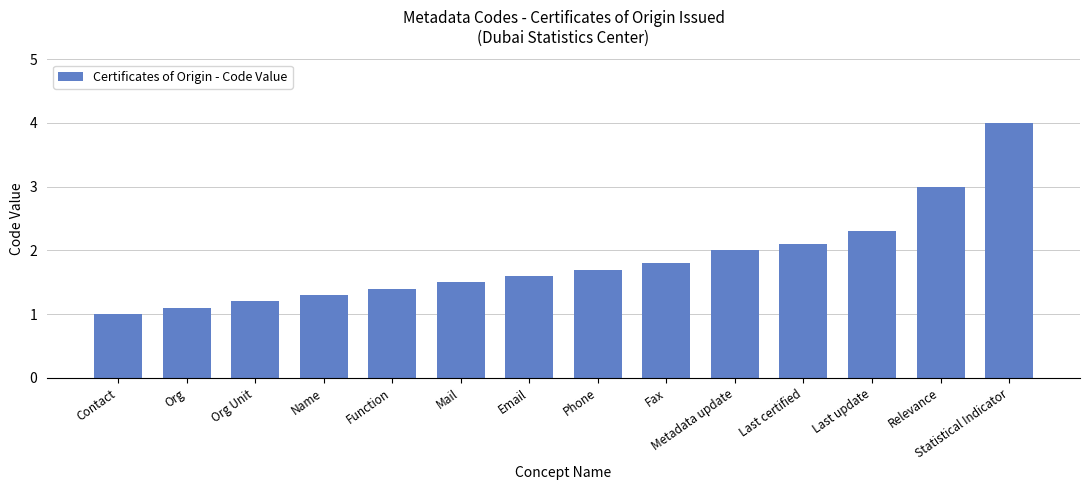

What is the average value?

1.9